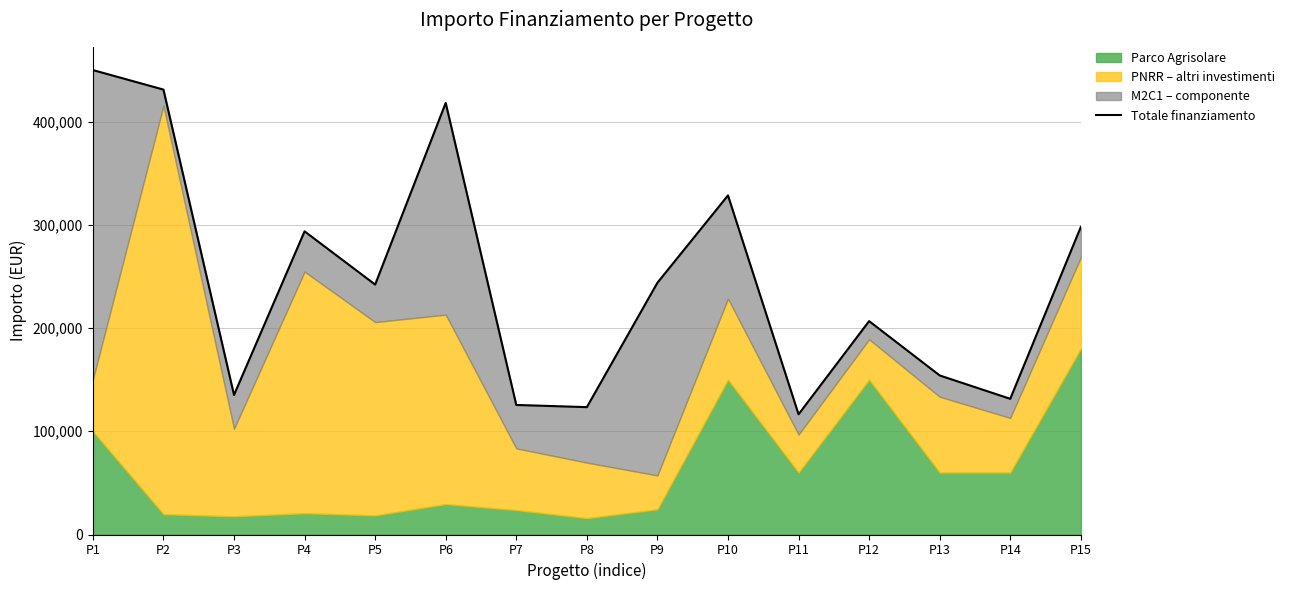

Between P7 and P14, which is larger?

P14